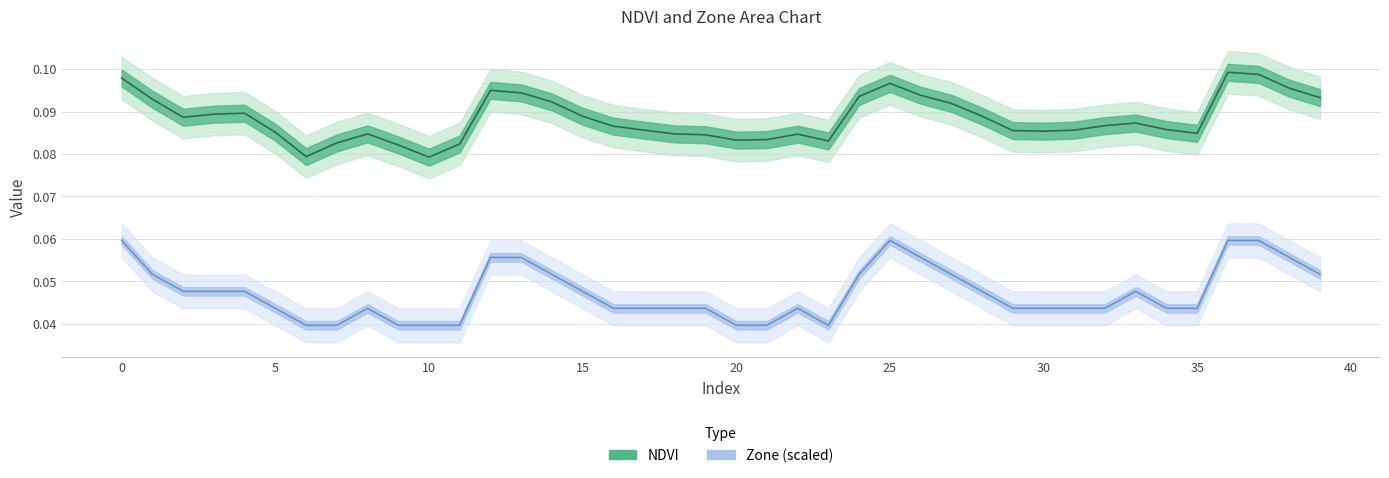

Reading left to right, list all the values displayed in this chart.

NDVI: 0.1	0.1	0.1	0.1	0.1	0.1	0.1	0.1	0.1	0.1	0.1	0.1	0.1	0.1	0.1	0.1	0.1	0.1	0.1	0.1	0.1	0.1	0.1	0.1	0.1	0.1	0.1	0.1	0.1	0.1	0.1	0.1	0.1	0.1	0.1	0.1	0.1	0.1	0.1	0.1
Zone (scaled): 0.1	0.1	0.0	0.0	0.0	0.0	0.0	0.0	0.0	0.0	0.0	0.0	0.1	0.1	0.1	0.0	0.0	0.0	0.0	0.0	0.0	0.0	0.0	0.0	0.1	0.1	0.1	0.1	0.0	0.0	0.0	0.0	0.0	0.0	0.0	0.0	0.1	0.1	0.1	0.1